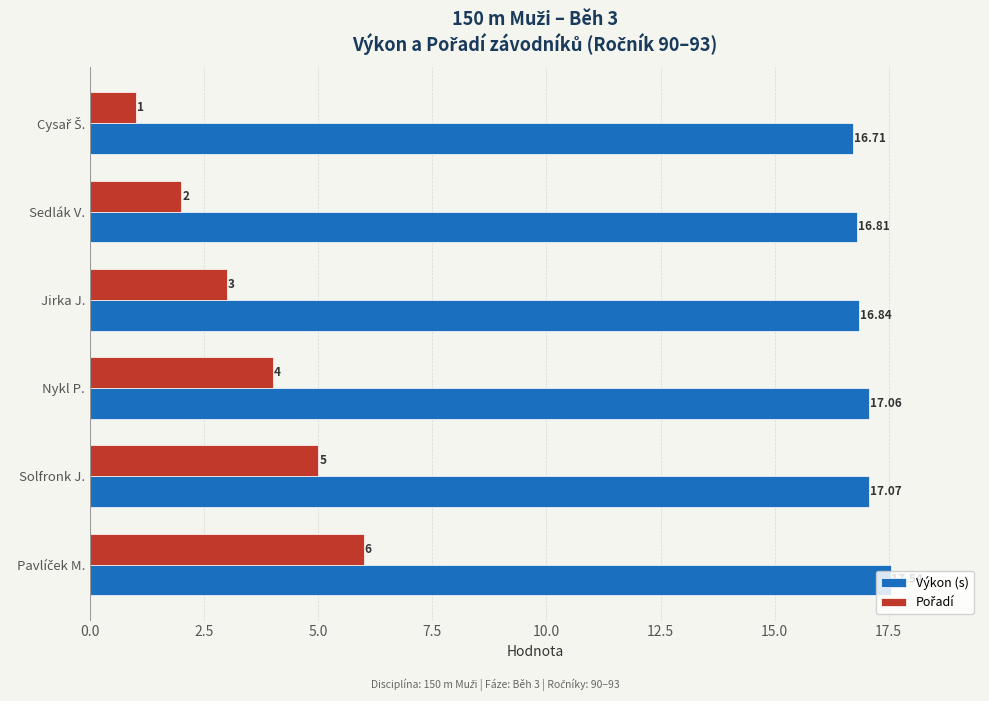

Where is Výkon (s) nearest to the value 17?

Nykl P.